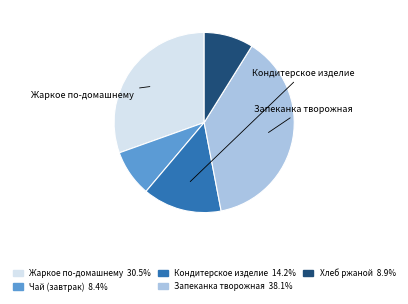

Approximately how many times larger is the value at Жаркое по-домашнему compared to Запеканка творожная?

0.8